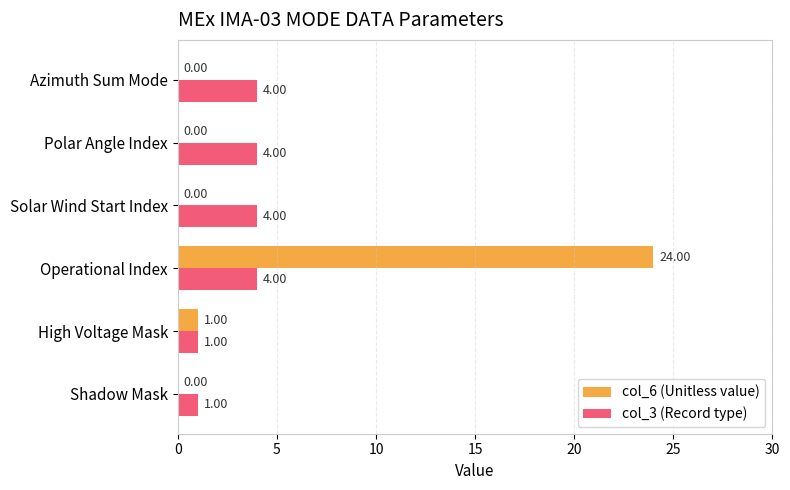

Which category has the highest value across all series?

Operational Index